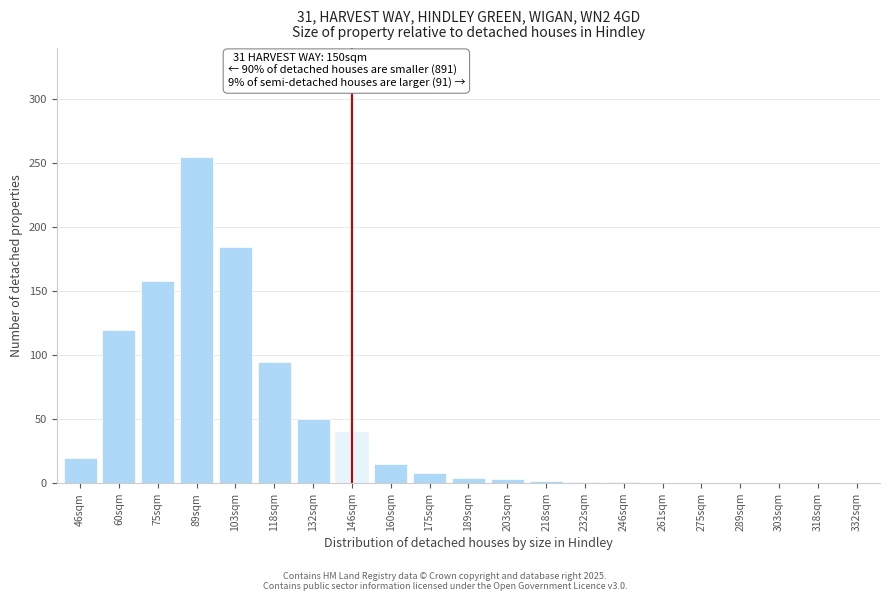

Where is the data nearest to the value 127?

60sqm